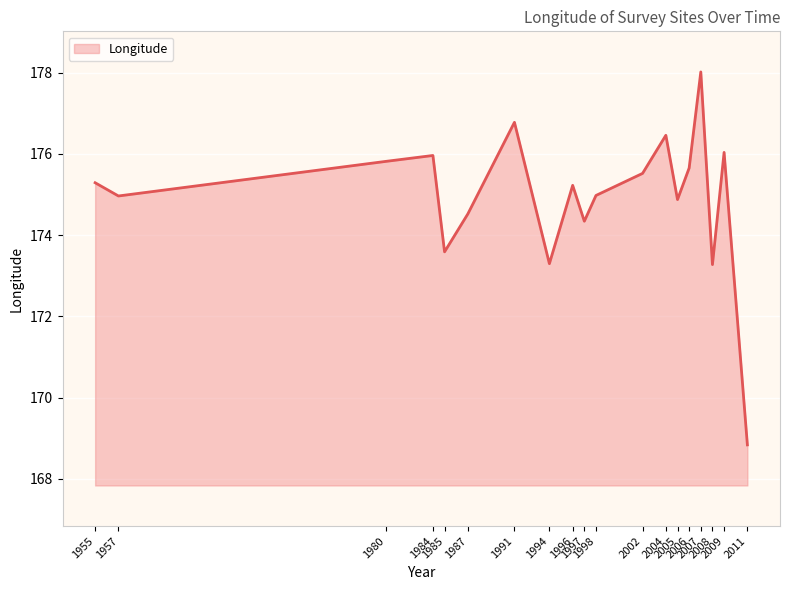

True or false: the data shows 176.0 at 2009.

True